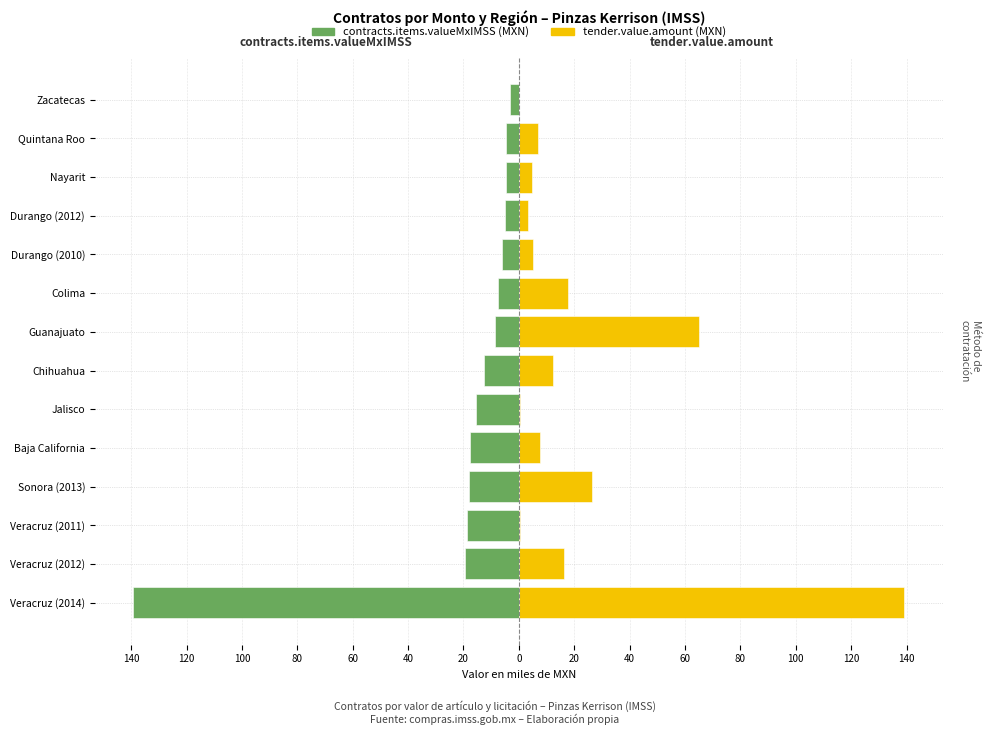

Between Veracruz (2011) and Baja California, which series saw the biggest shift?

tender.value.amount